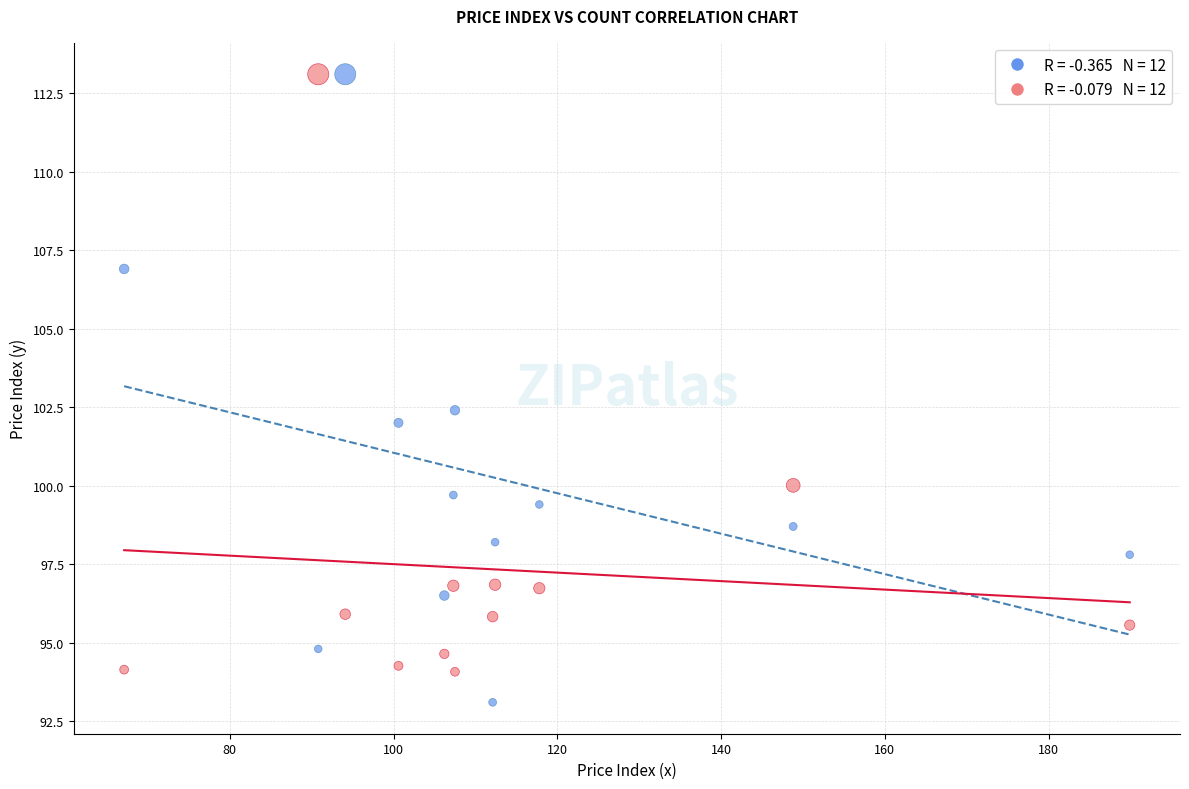

Across all data points, what is the range of X values (max minus min)?

122.8